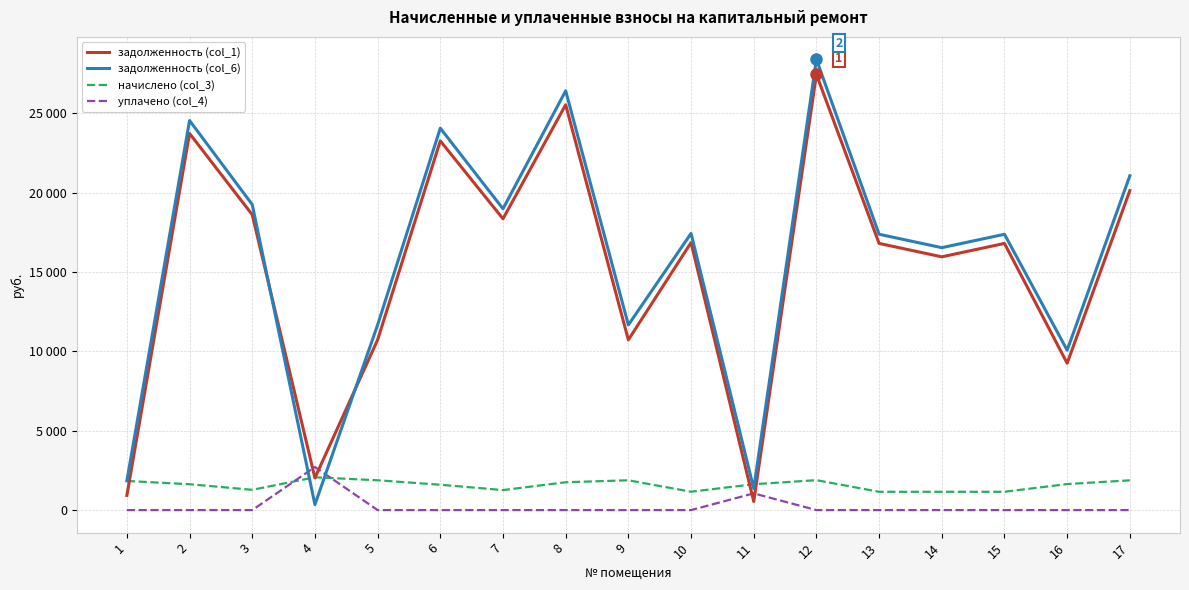

What are all the series names shown in the legend?

задолженность (col_1), задолженность (col_6), начислено (col_3), уплачено (col_4)